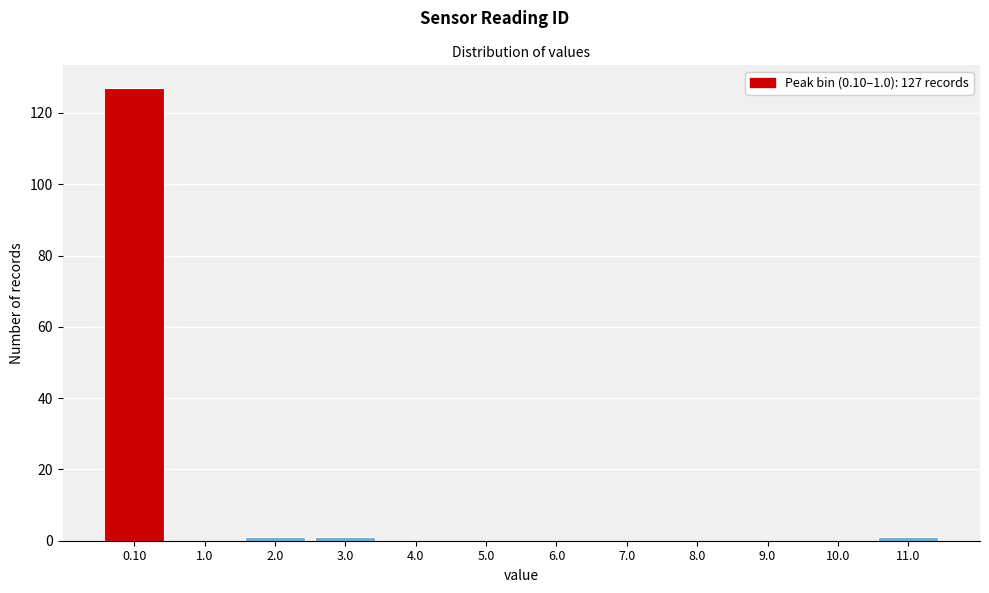

Reading left to right, list all the values displayed in this chart.

0.10=127	1.0=0	2.0=1	3.0=1	4.0=0	5.0=0	6.0=0	7.0=0	8.0=0	9.0=0	10.0=0	11.0=1